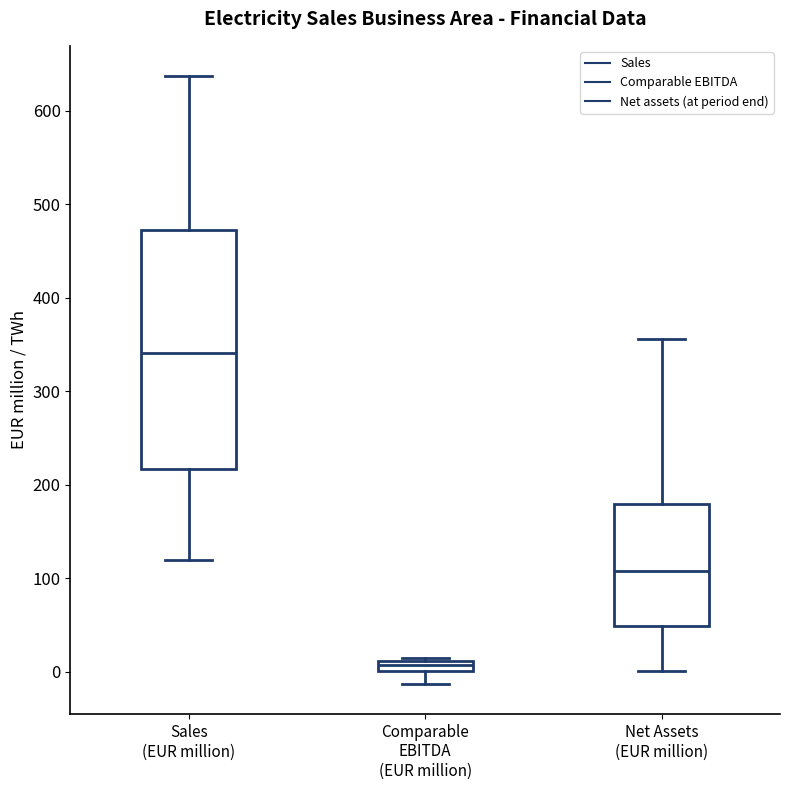

Which box has the highest median line?

Sales (EUR million)